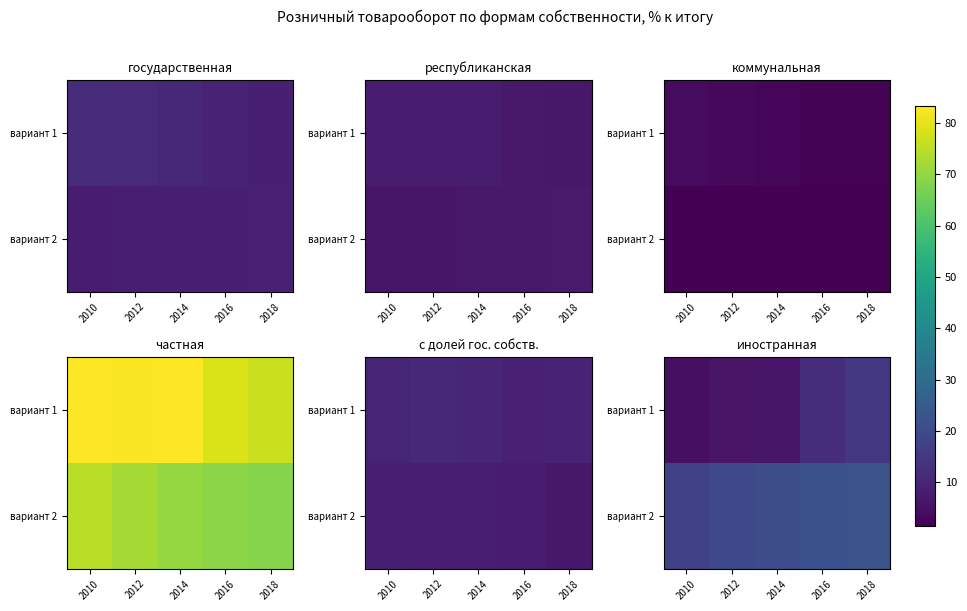

True or false: вариант 2 has a value of 22.5 at 2018.

True